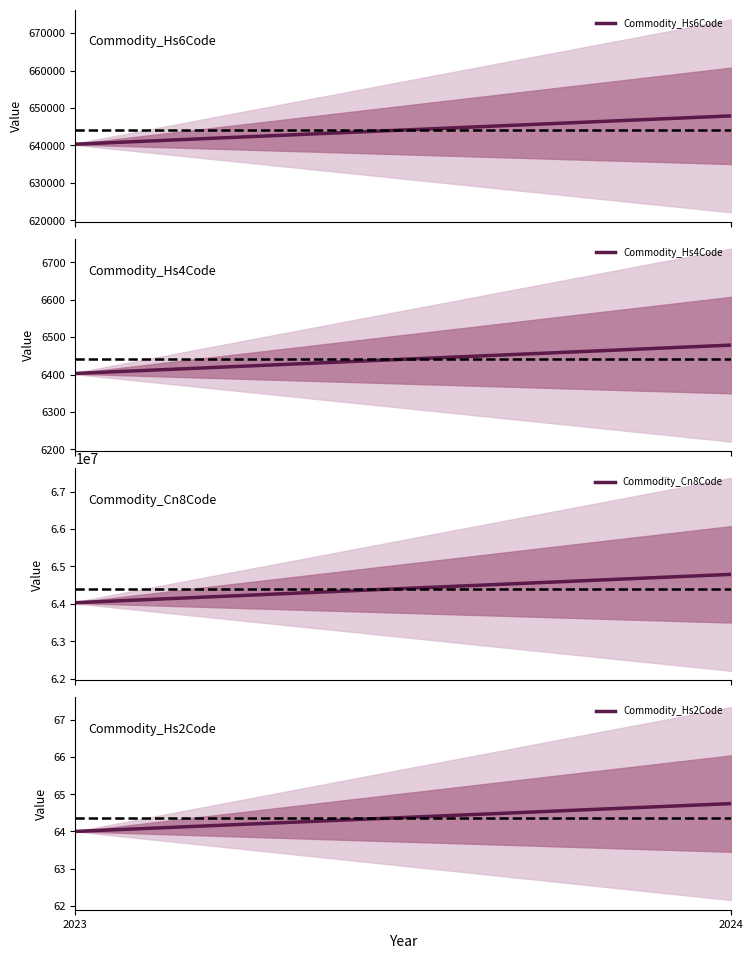

Reading left to right, what are all the values shown in this chart?

Commodity_Hs6Code: 2023=640319.5	2024=647892.0
Commodity_Hs4Code: 2023=6403.0	2024=6478.8
Commodity_Cn8Code: 2023=64031955.0	2024=64789227.8
Commodity_Hs2Code: 2023=64.0	2024=64.8